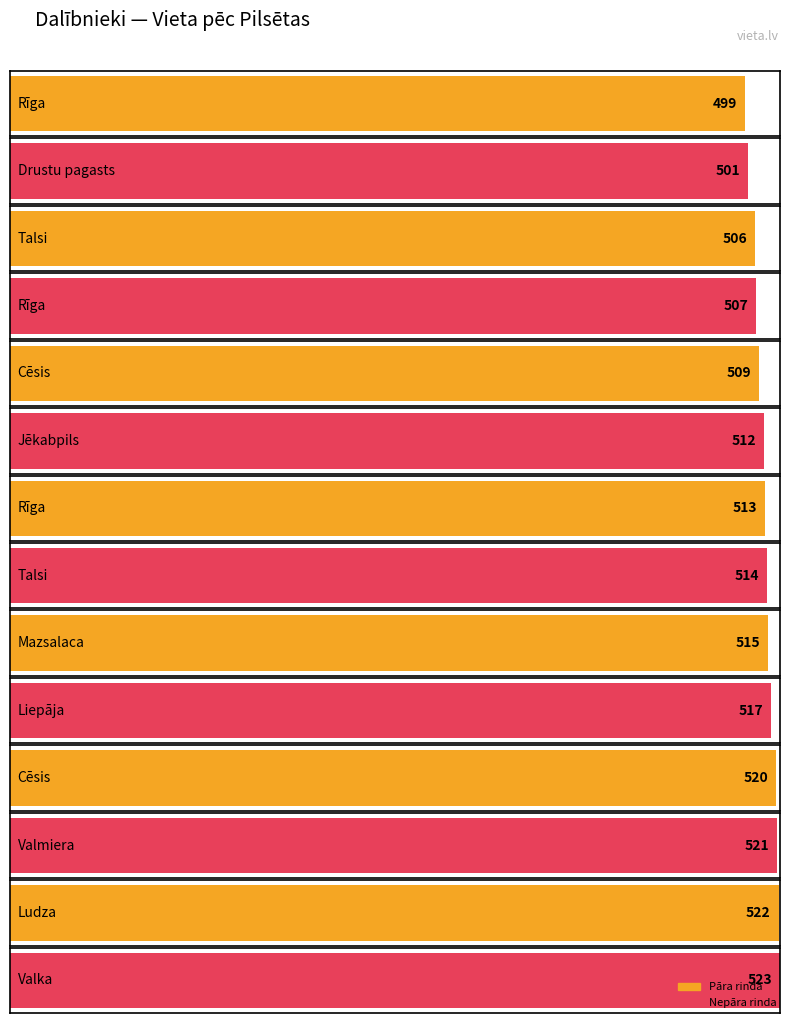

What is the greatest value displayed?

523